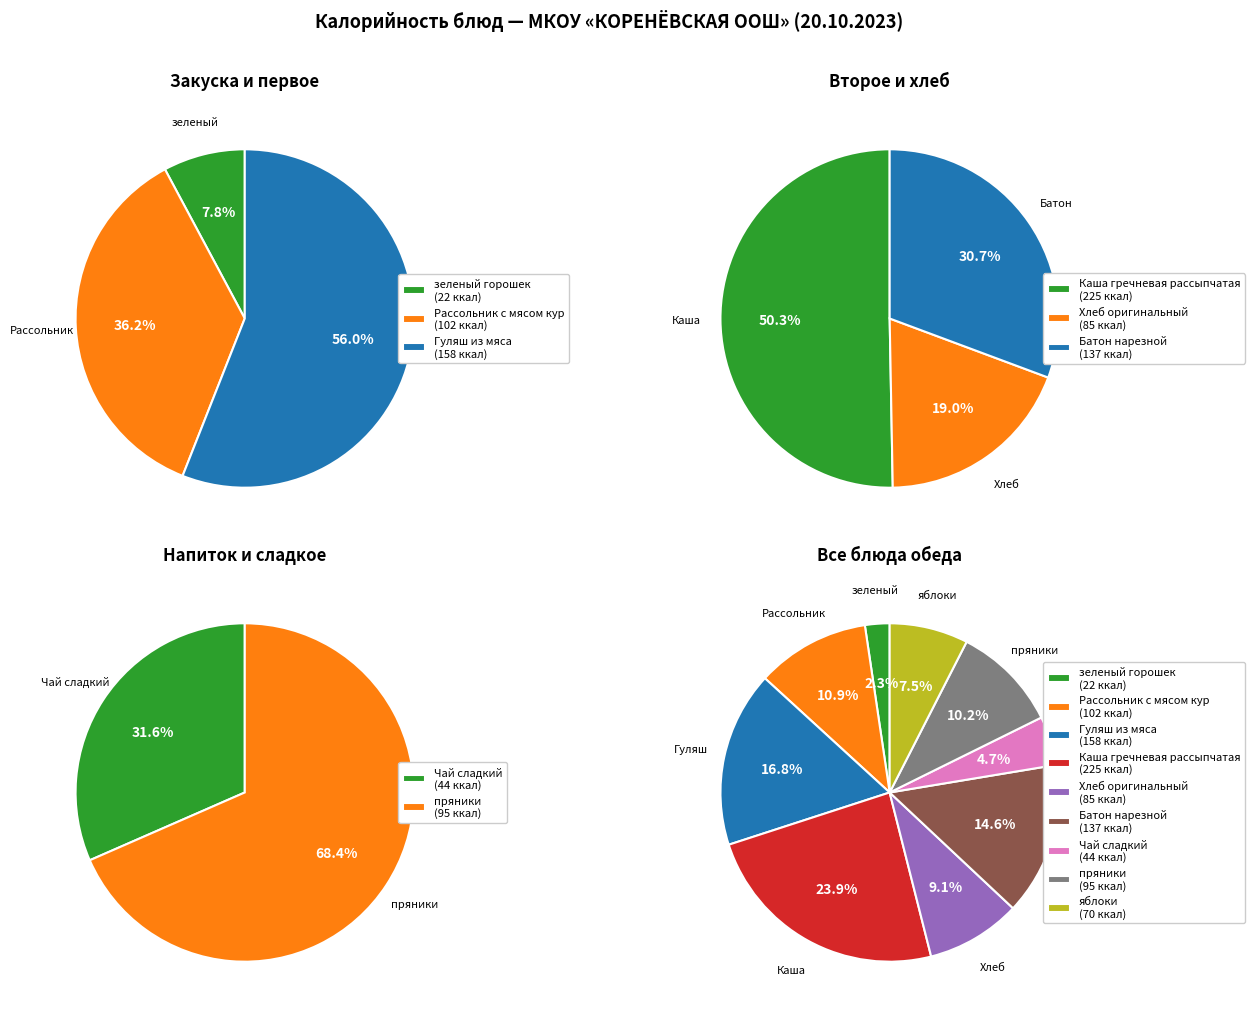

What is the total percentage of зеленый горошек and Чай сладкий?

7.0%